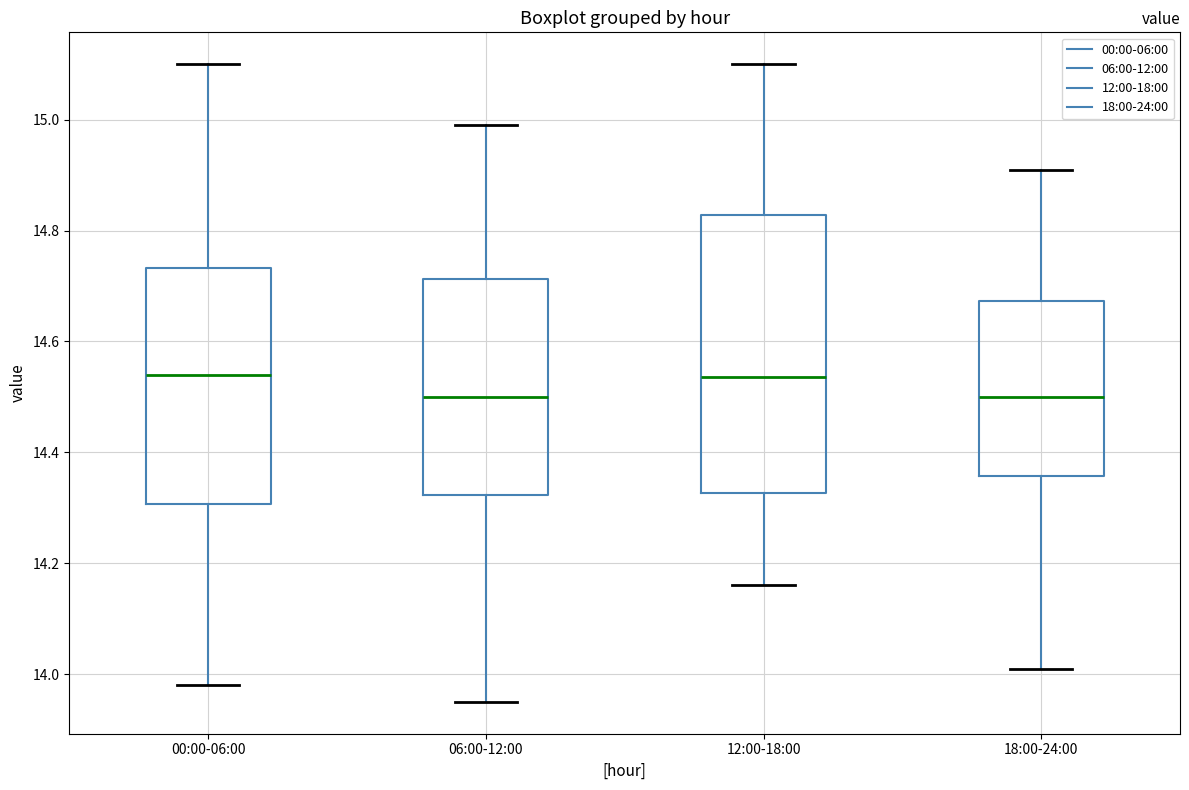

Reading left to right, transcribe this box plot: for each box, give where its median line is, the range the box spans, and where its two whiskers end, as read against the y-axis. The values are not printed on the chart, so give them approximately, as read against the axis.

00:00-06:00: median 14.54, box 14.30 to 14.74, whiskers 13.98 to 15.10
06:00-12:00: median 14.50, box 14.32 to 14.72, whiskers 13.96 to 15.00
12:00-18:00: median 14.54, box 14.32 to 14.82, whiskers 14.16 to 15.10
18:00-24:00: median 14.50, box 14.36 to 14.68, whiskers 14.02 to 14.92